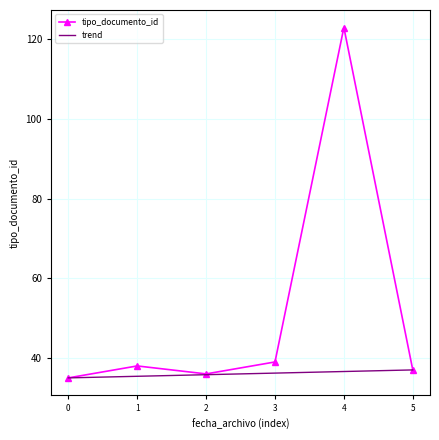

In tipo_documento_id, how many points are higher than both neighbors (excluding endpoints)?

2